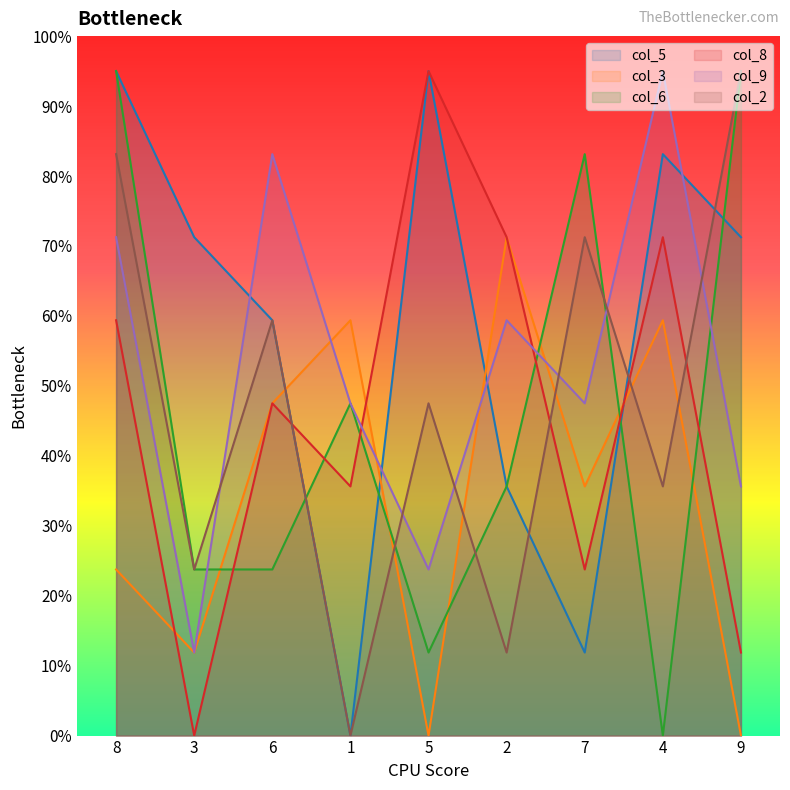

Is it true that col_5 equals 20.0 at 2?

False